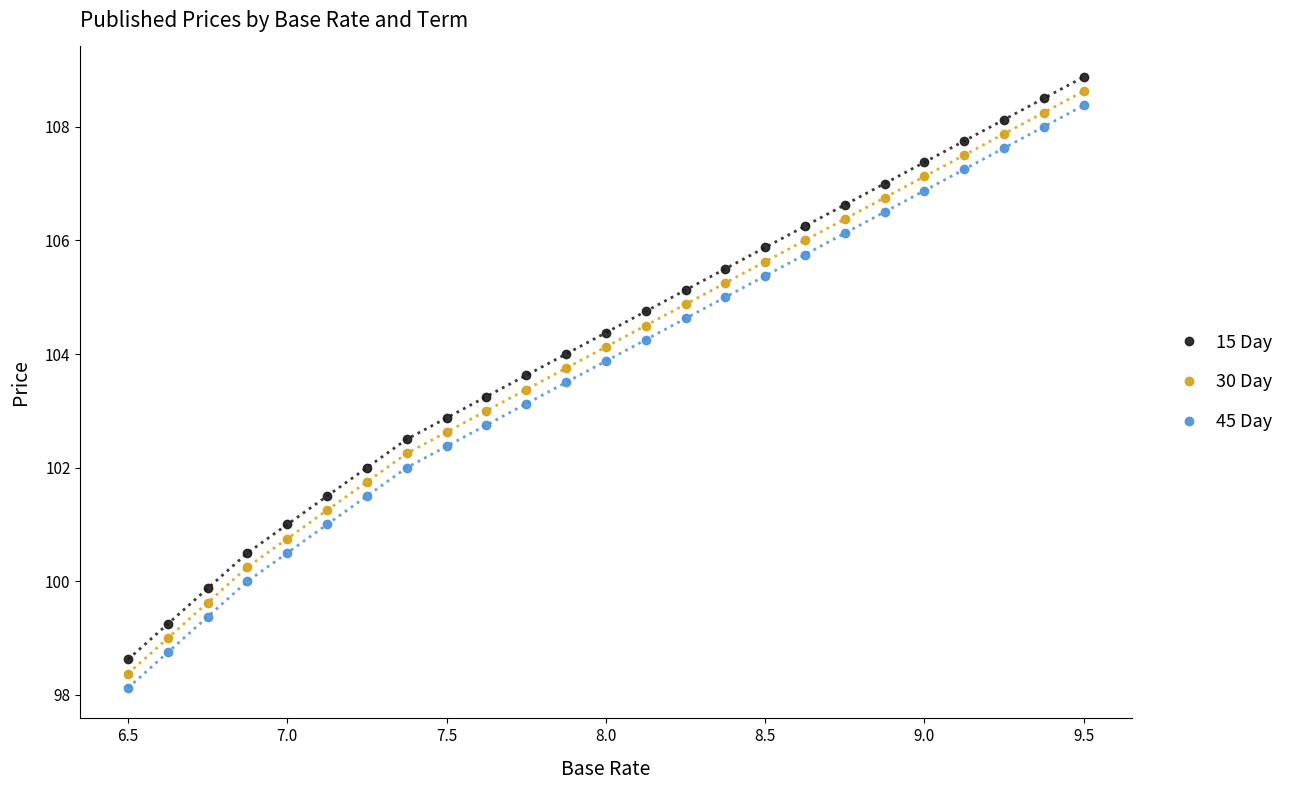

How many data points in 30 Day are less than 104?

12